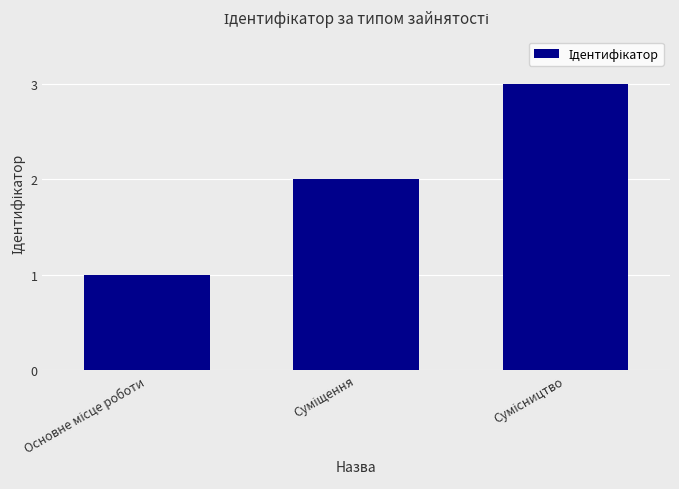

What is the sum of all values?

6